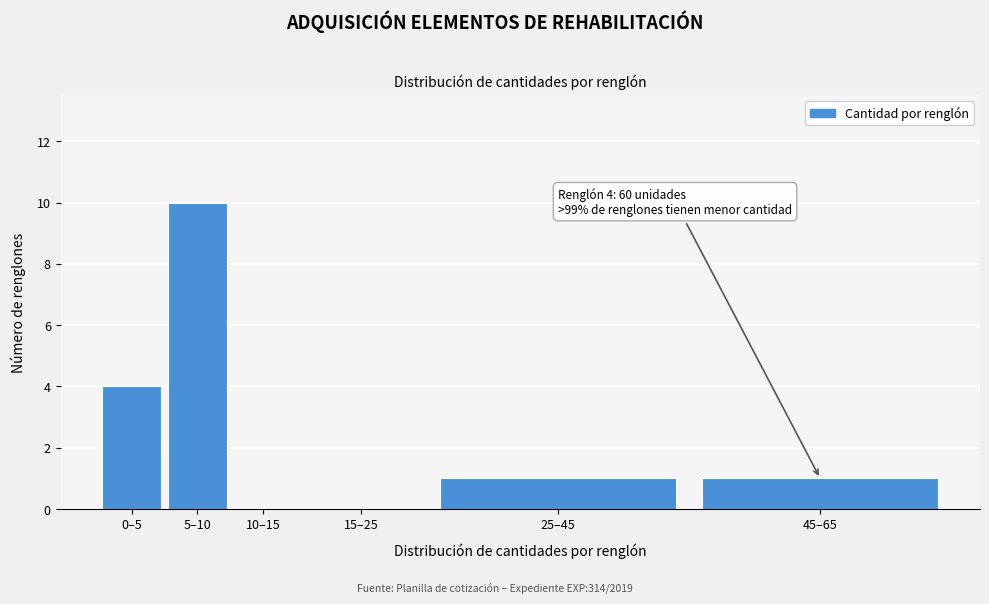

Reading right to left, transcribe all the data shown in this chart.

45–65=1	25–45=1	15–25=0	10–15=0	5–10=10	0–5=4